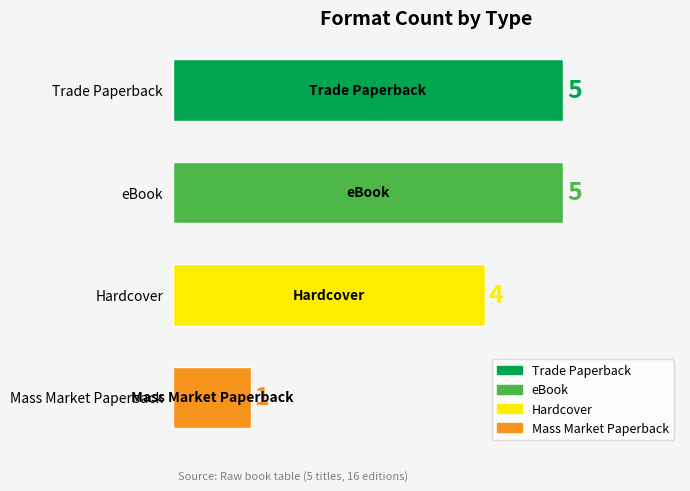

What is the minimum value shown in the chart?

1